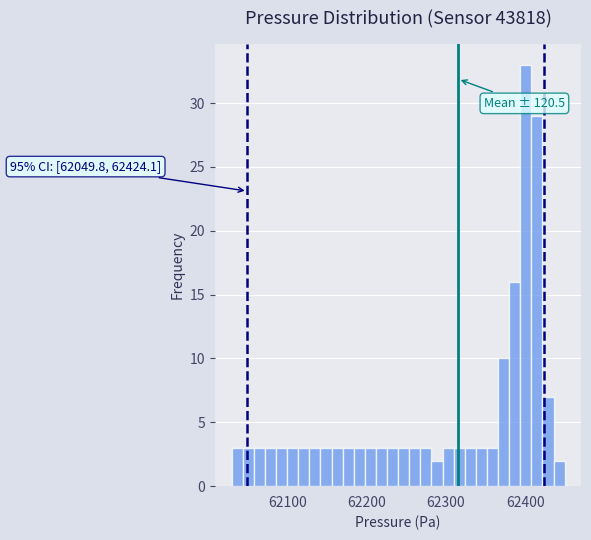

Around what value on the x-axis is the tallest bar? Give the approximate position of its centre, as read against the axis.

62400